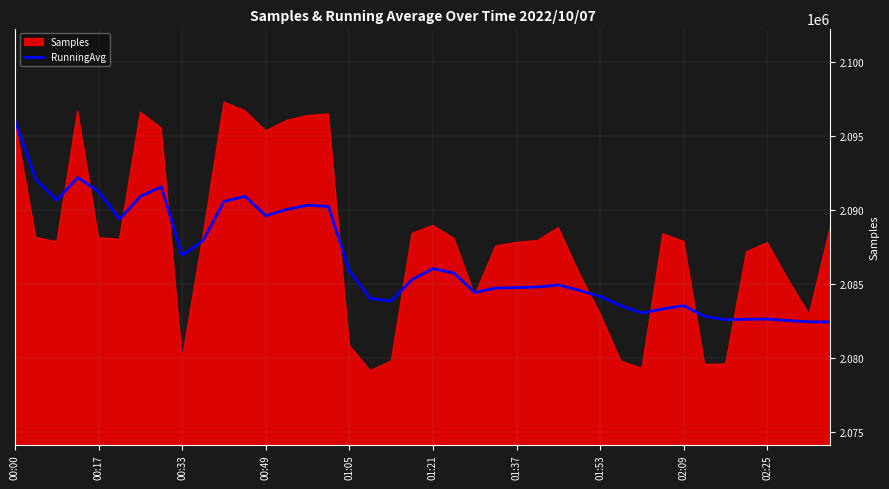

What is the label of the 22nd point from the right?

18